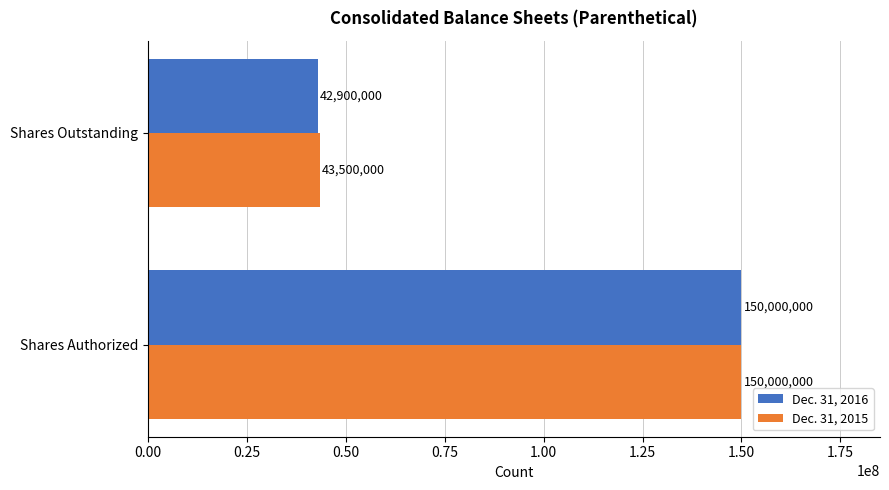

What is the sum of the Dec. 31, 2015 values at Shares Outstanding and Shares Authorized?

193500000